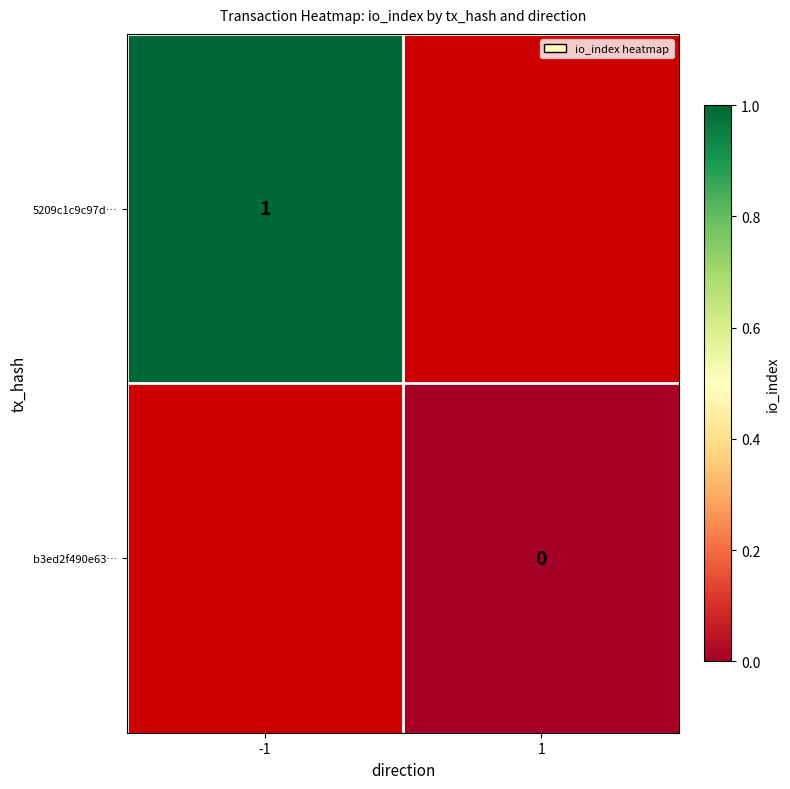

The 5209c1c9c97d… series shows 0 at -1. True or false?

False